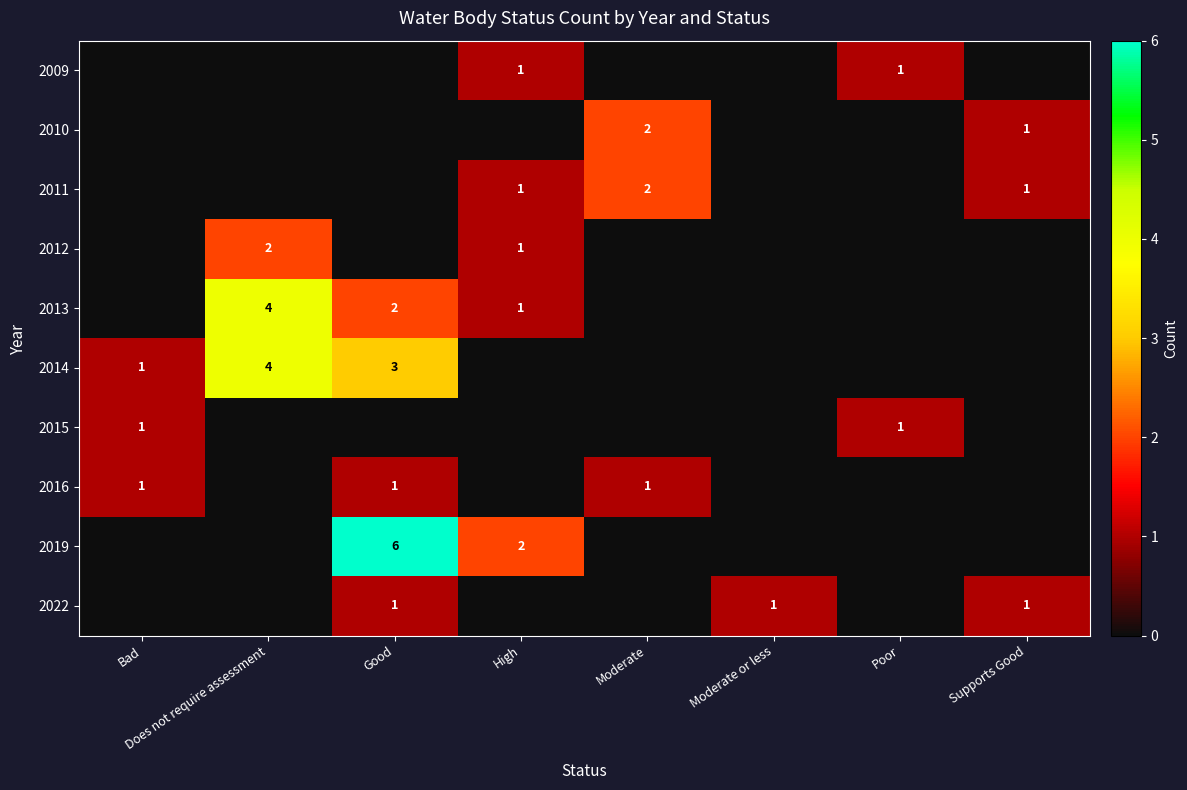

Is the value of 2013 at High greater than the value of 2010 at Moderate?

No